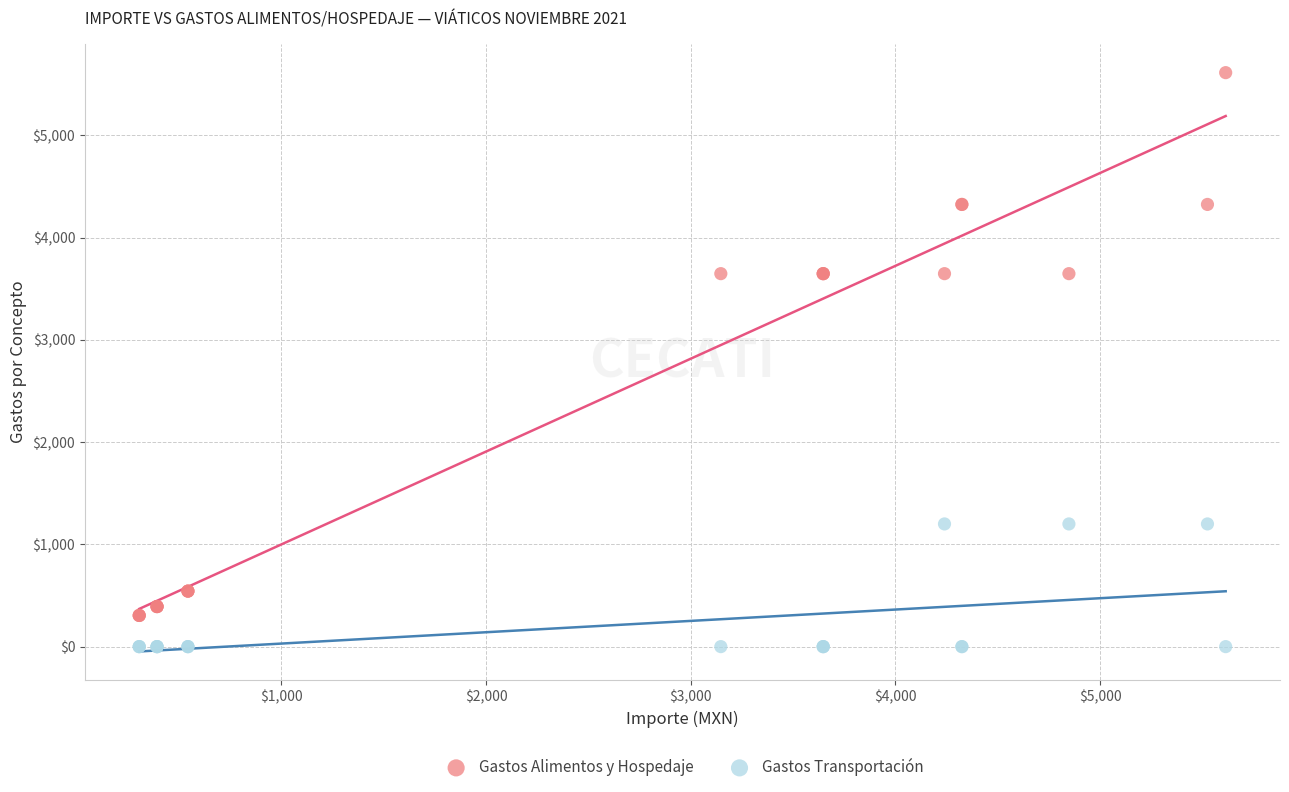

Which series contains the highest Y value?

Gastos Alimentos y Hospedaje